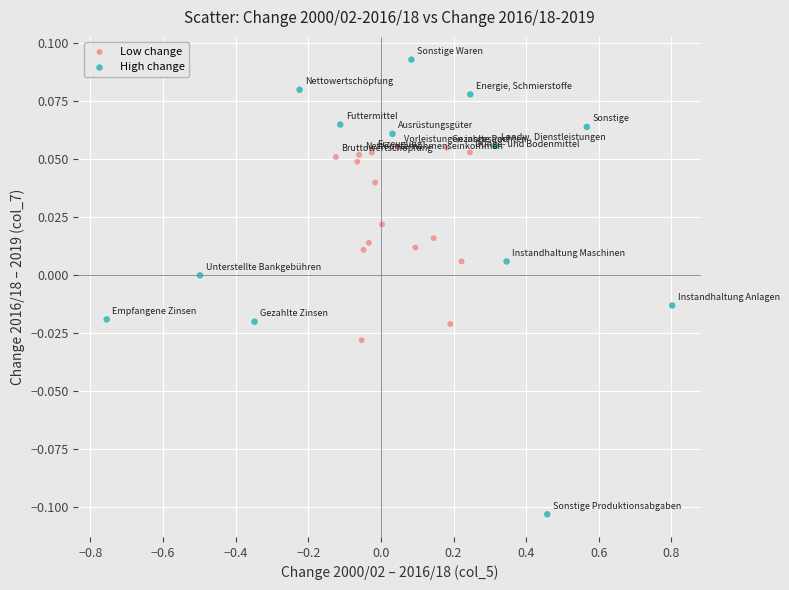

Which series reaches the minimum Y coordinate?

High change